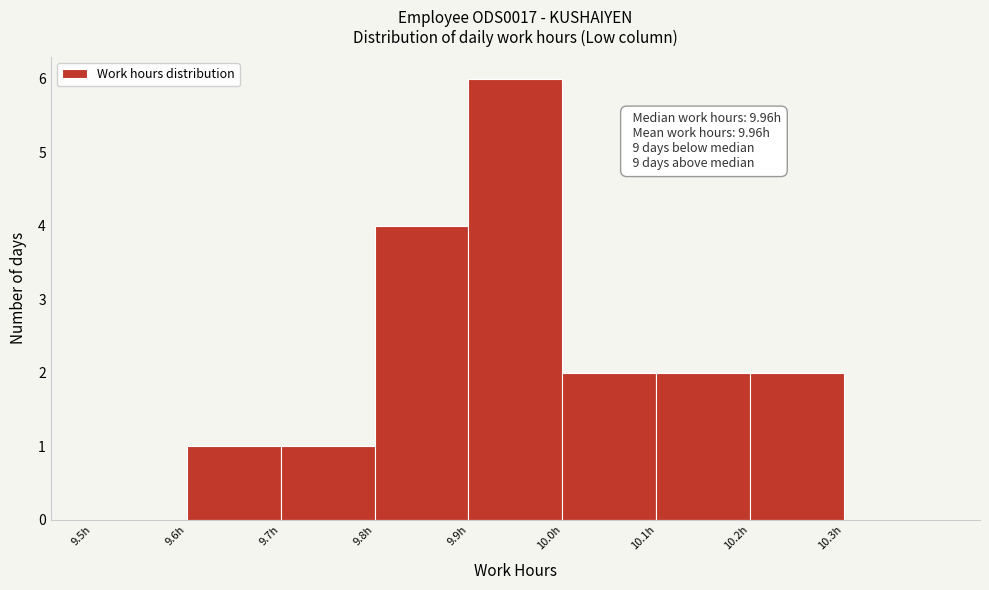

Over which range of the x-axis is the bar tallest?

9.9 to 10.0